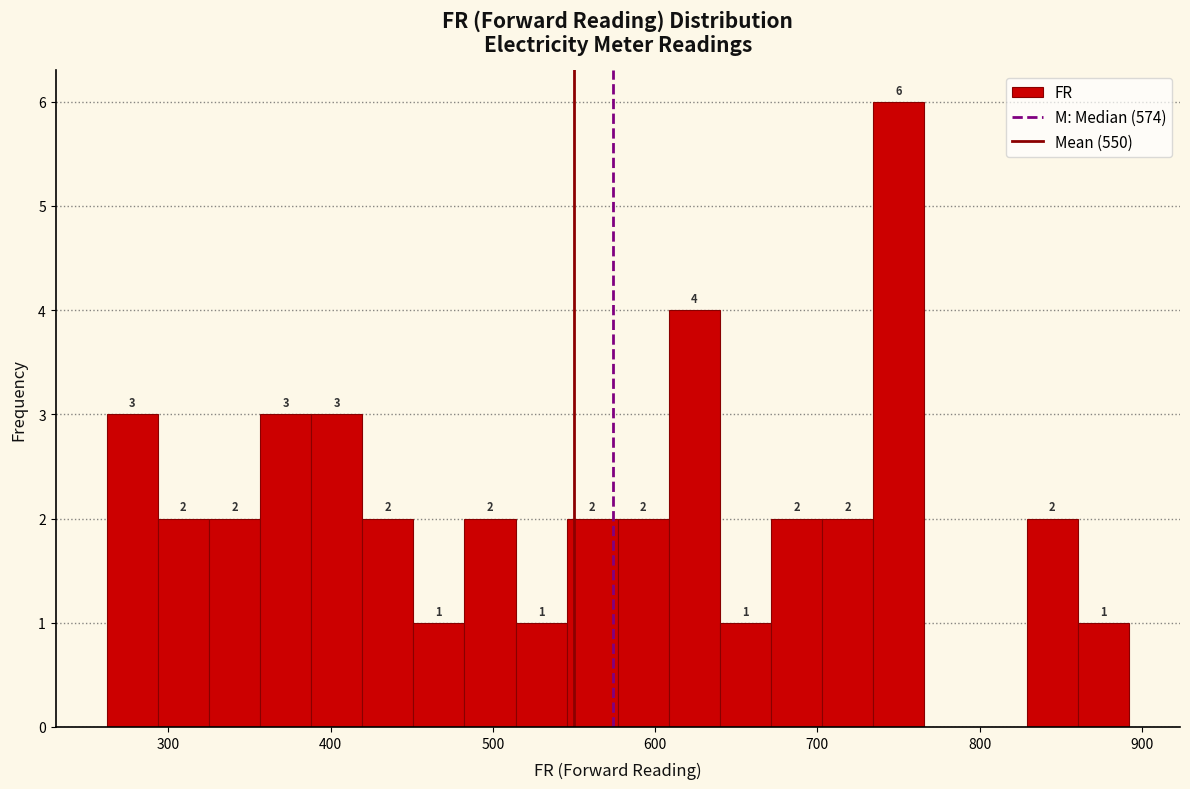

Around what value on the x-axis is the tallest bar? Give the approximate position of its centre, as read against the axis.

750